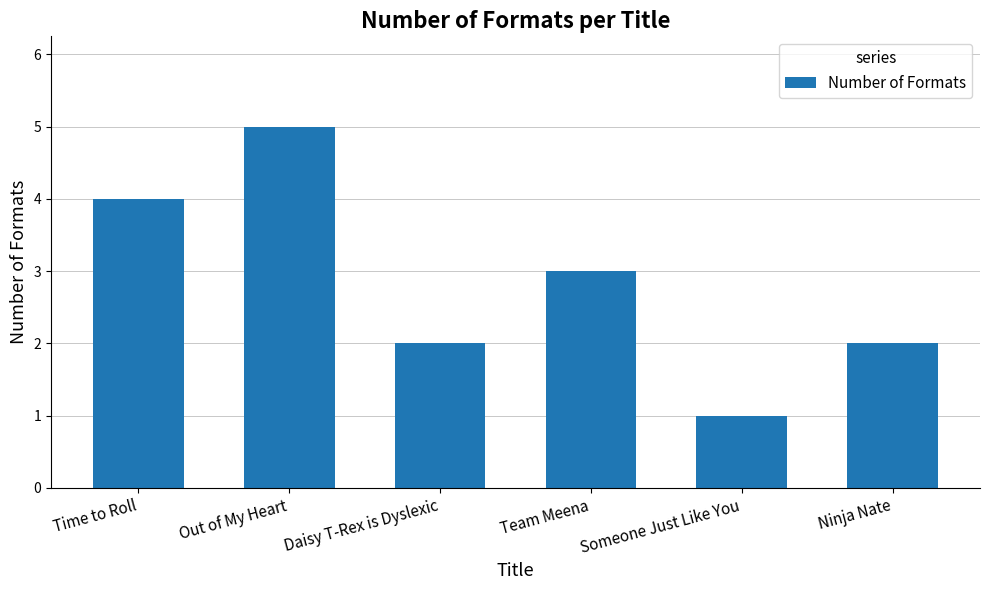

What position from the left is Out of My Heart?

2